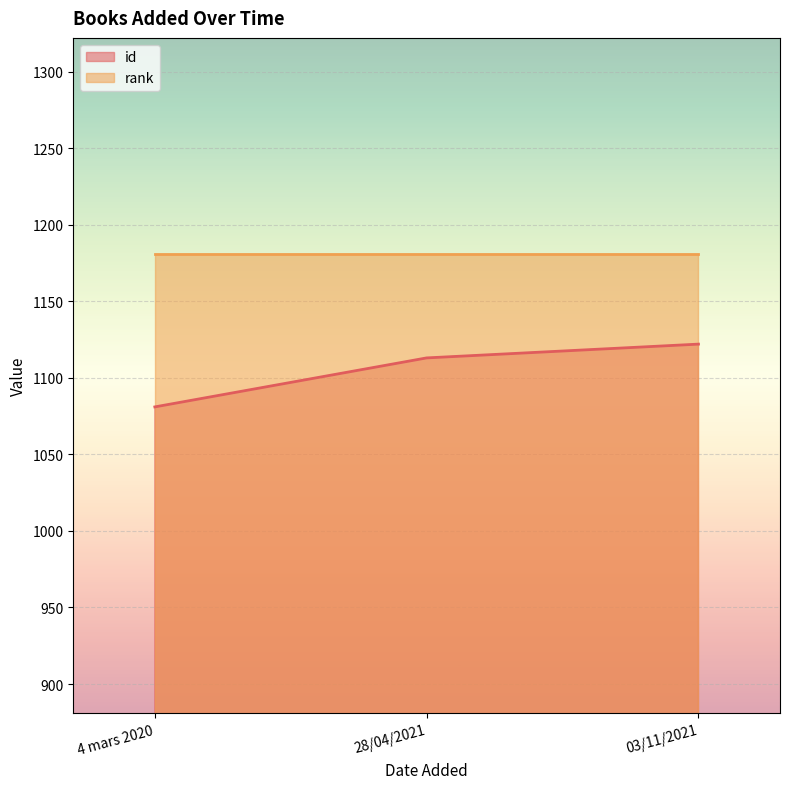

What is the ratio of the value at 03/11/2021 to the value at 28/04/2021?

1.0